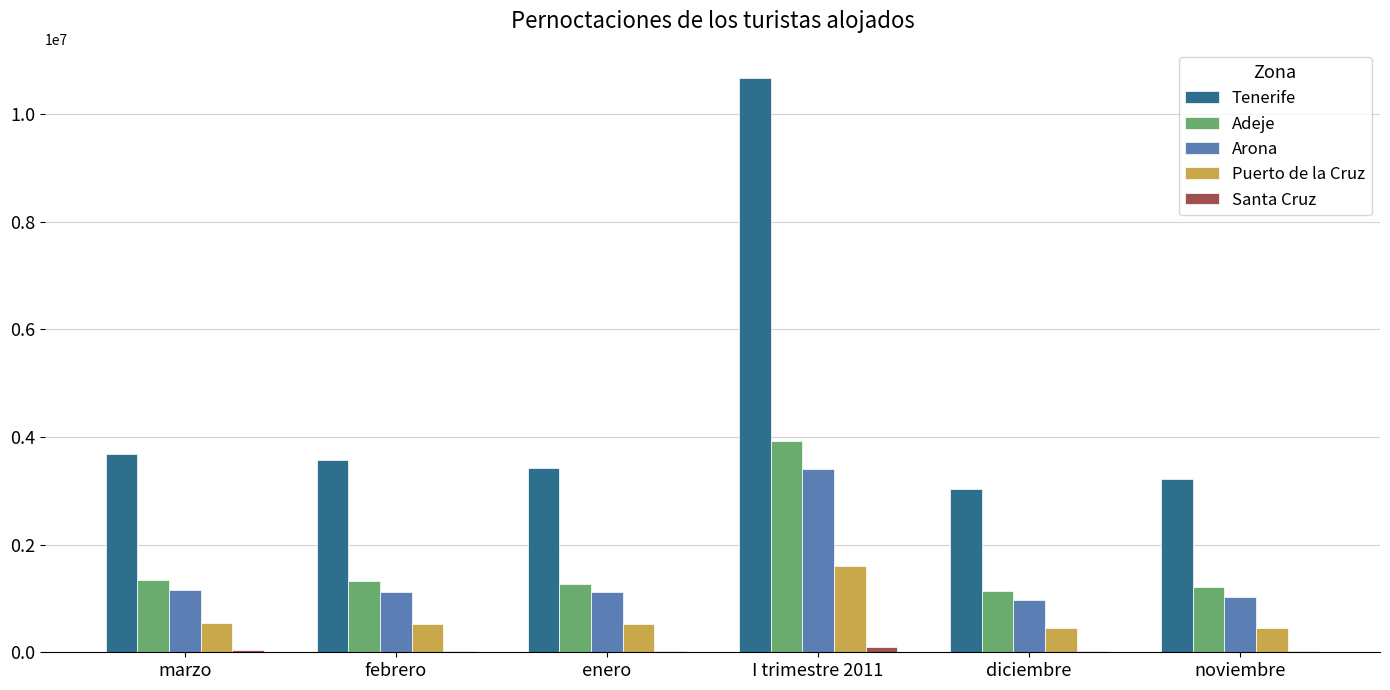

What is the sum of all Adeje values?

10213505